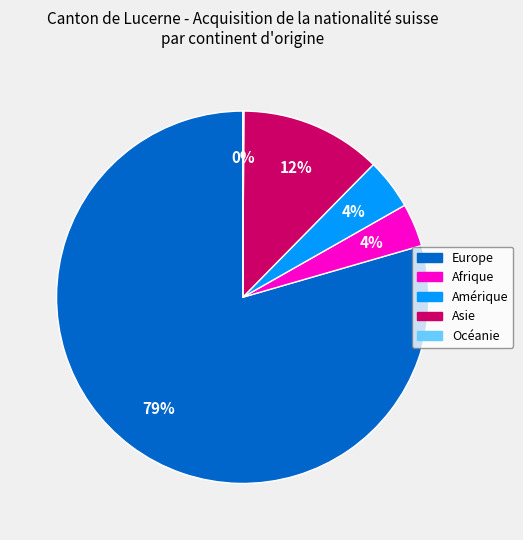

What is the largest slice in the pie chart?

Europe